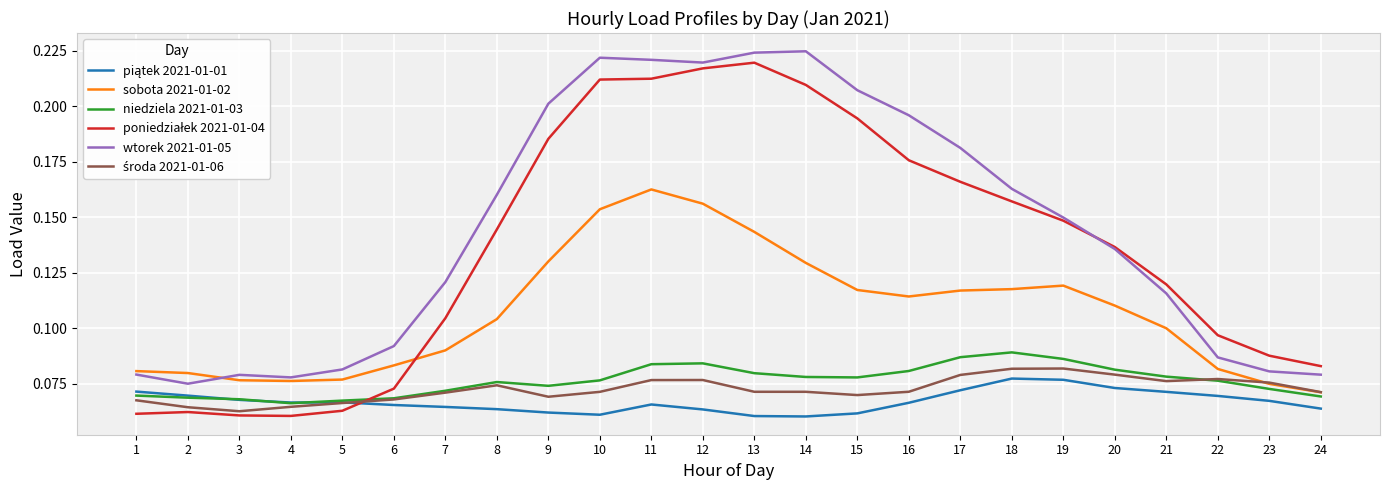

The value of wtorek 2021-01-05 at 11 is 0.2. True or false?

True